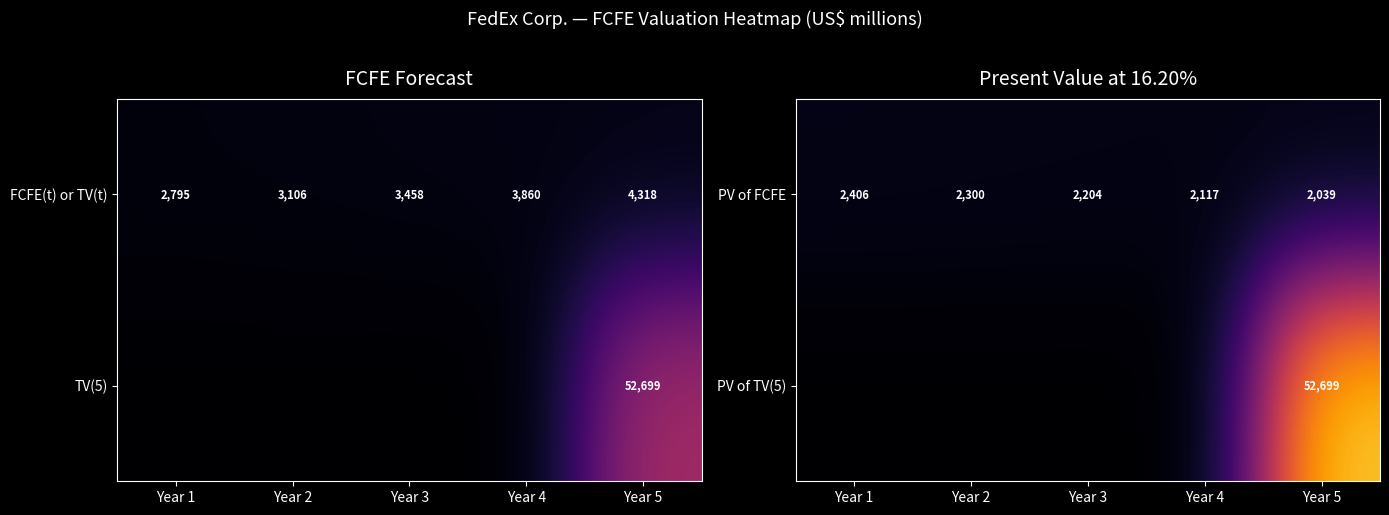

How many distinct data groups are displayed?

2